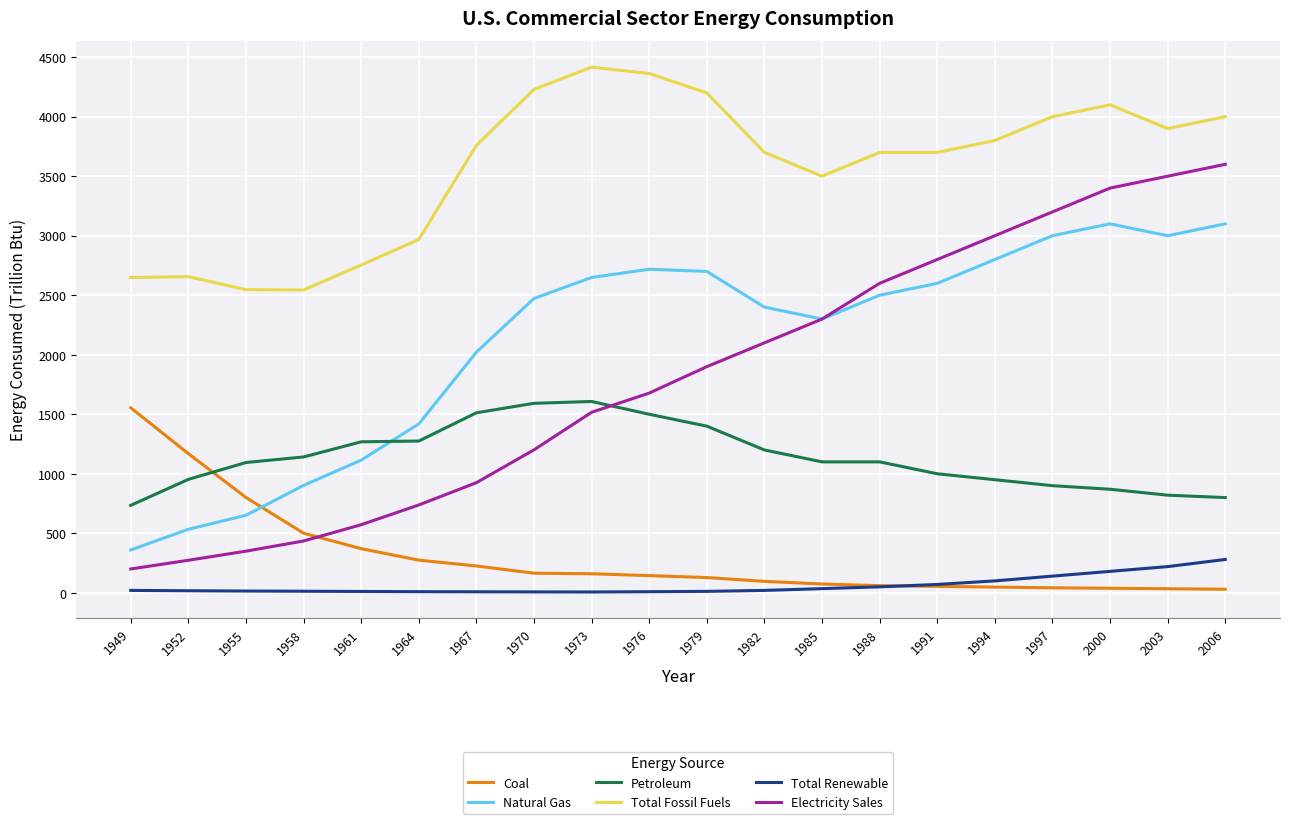

At 1994, list the series in order from smallest to largest.

Coal, Total Renewable, Petroleum, Natural Gas, Electricity Sales, Total Fossil Fuels